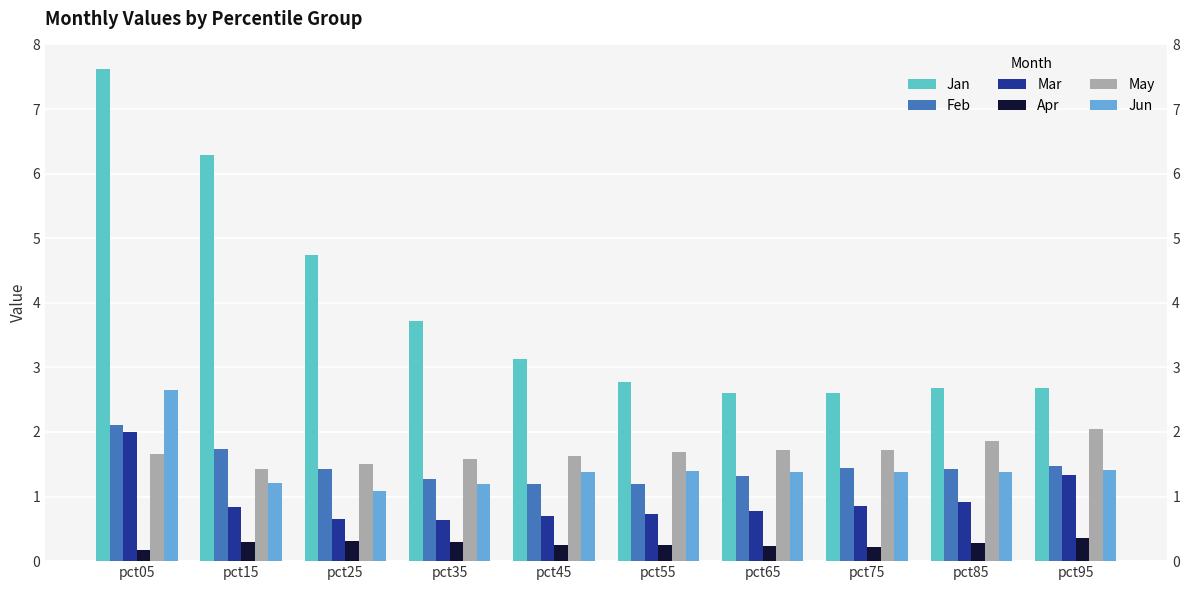

What is the difference between the May values at pct35 and pct95?

0.5